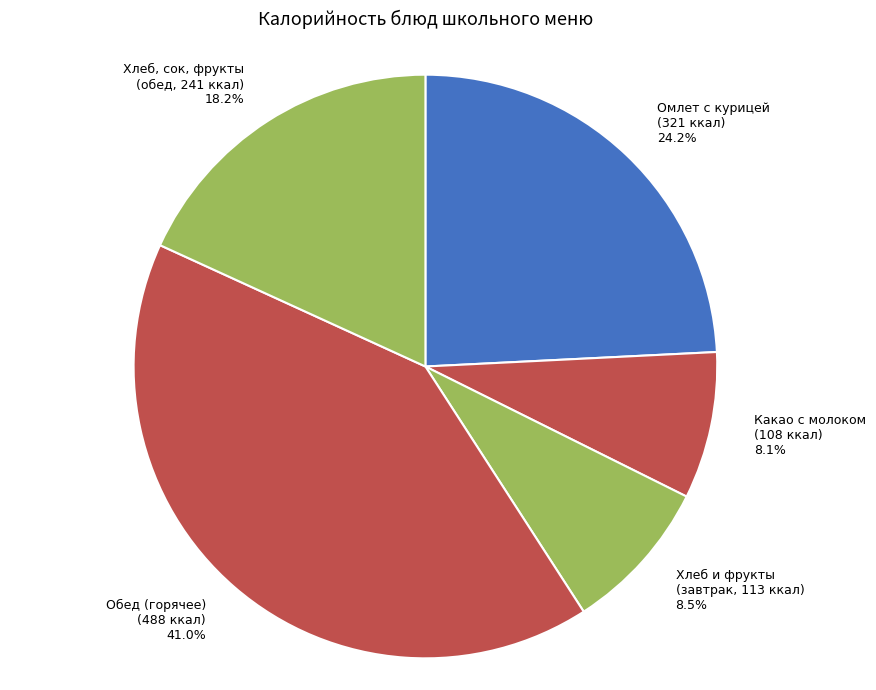

Between Какао с молоком (108 ккал) and Омлет с курицей (321 ккал), which is larger?

Омлет с курицей (321 ккал)